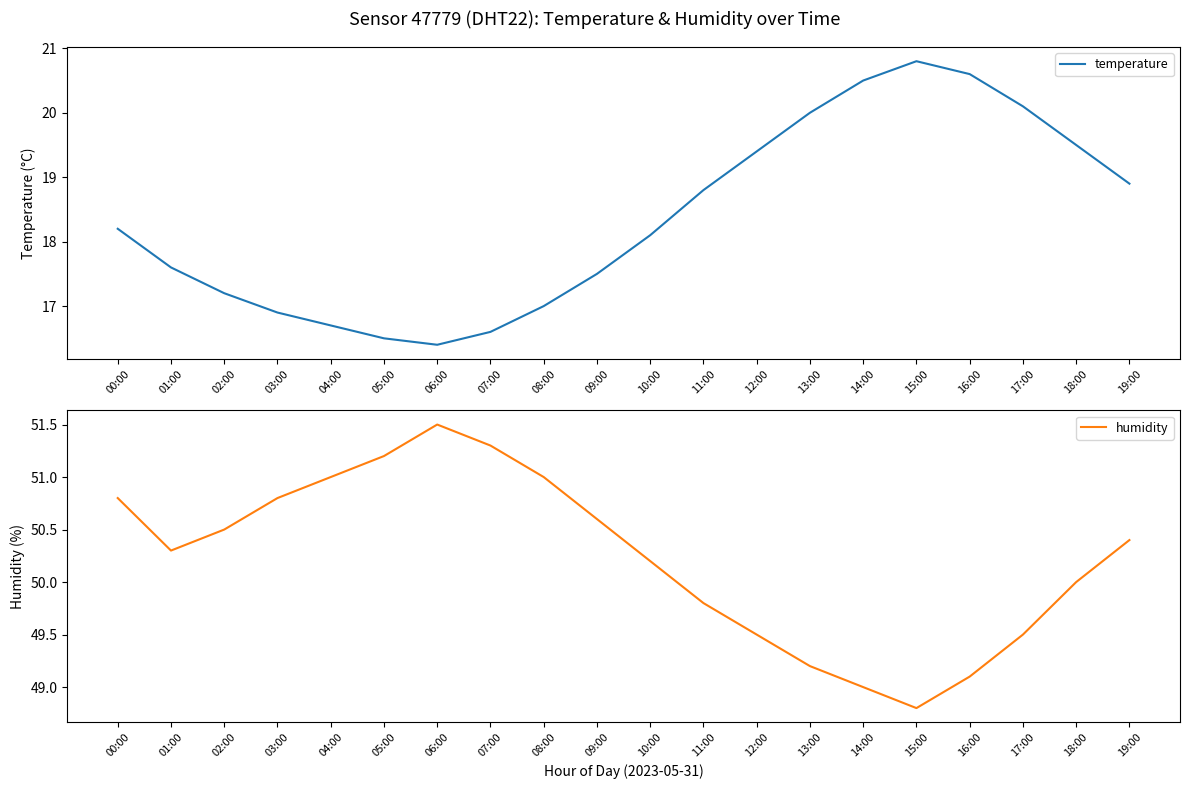

At which category does humidity reach its first local peak?

06:00